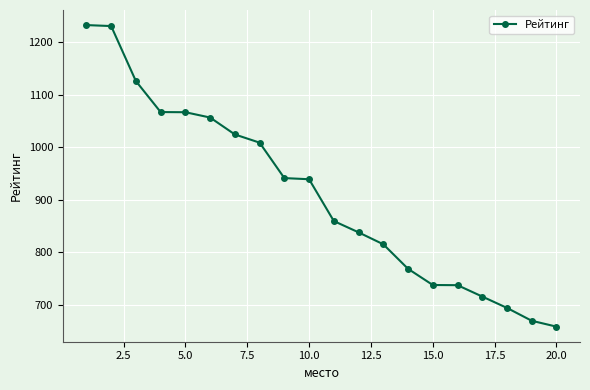

What is the value of the 9th point from the left?

940.9